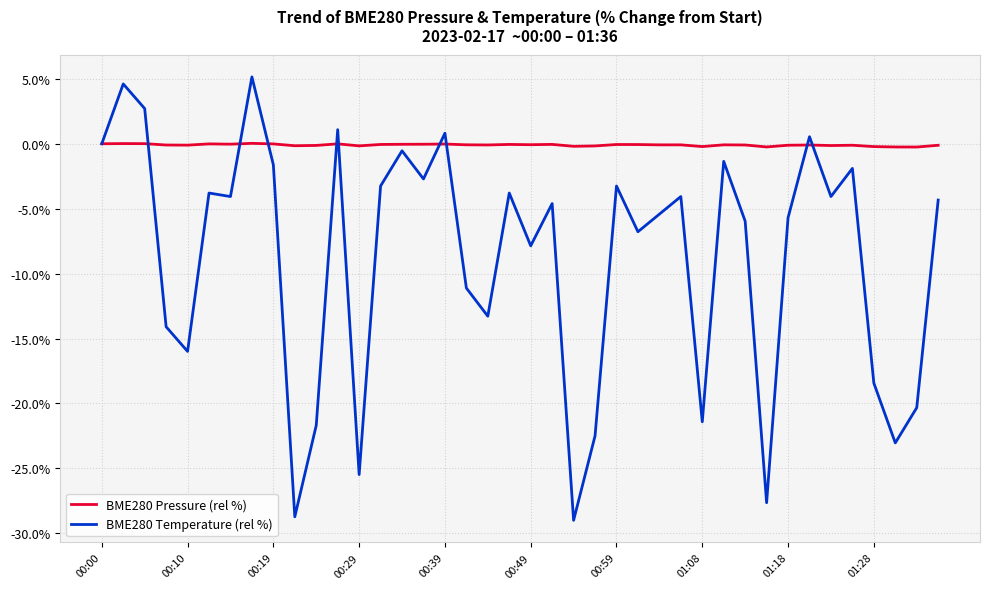

Which series has the widest spread of values?

BME280 Temperature (rel %)